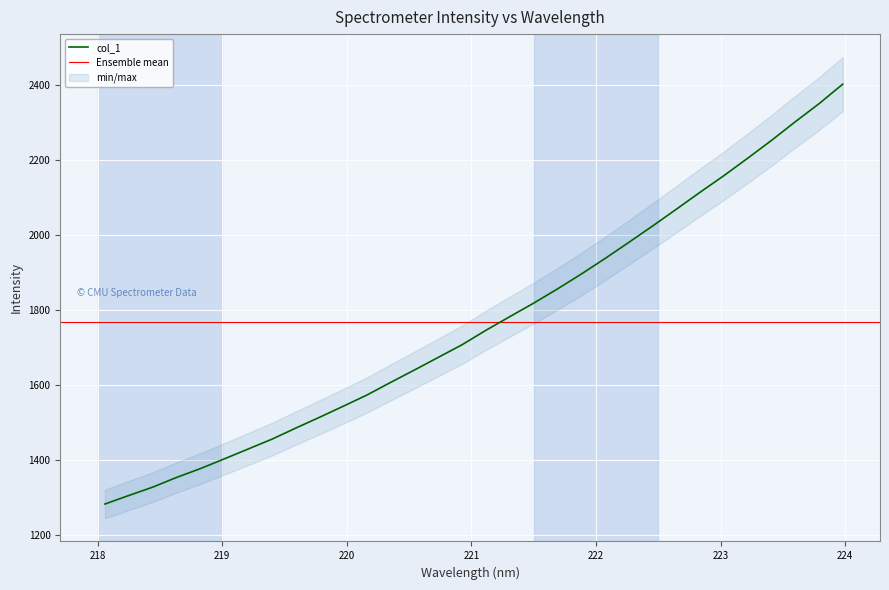

Rank the categories by value from highest to lowest.

223.9802, 223.7895, 223.5987, 223.408, 223.2172, 223.0264, 222.8355, 222.6447, 222.4538, 222.263, 222.0721, 221.8812, 221.6902, 221.4993, 221.3083, 221.1174, 220.9264, 220.7354, 220.5444, 220.3533, 220.1623, 219.9712, 219.7801, 219.589, 219.3979, 219.2067, 219.0156, 218.8244, 218.6332, 218.442, 218.2508, 218.0596